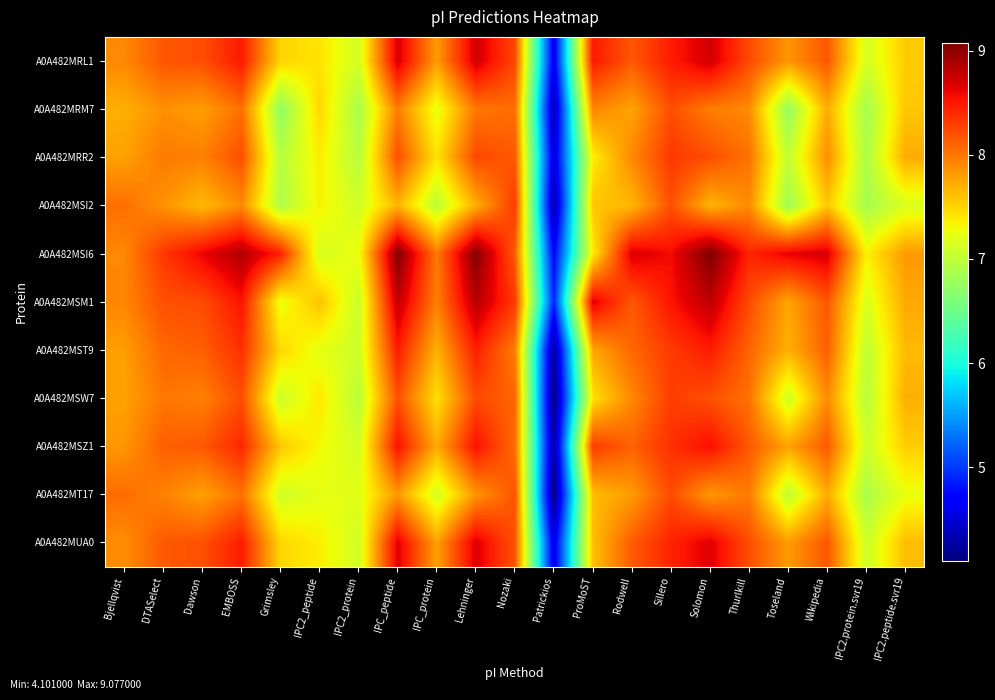

What is the total value across all series at Wikipedia?

88.3